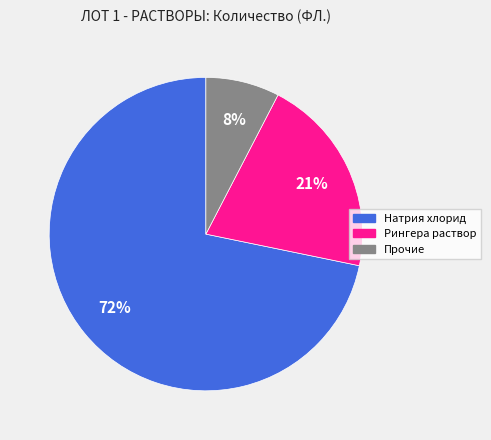

Between Натрия хлорид and Рингера раствор, which is larger?

Натрия хлорид